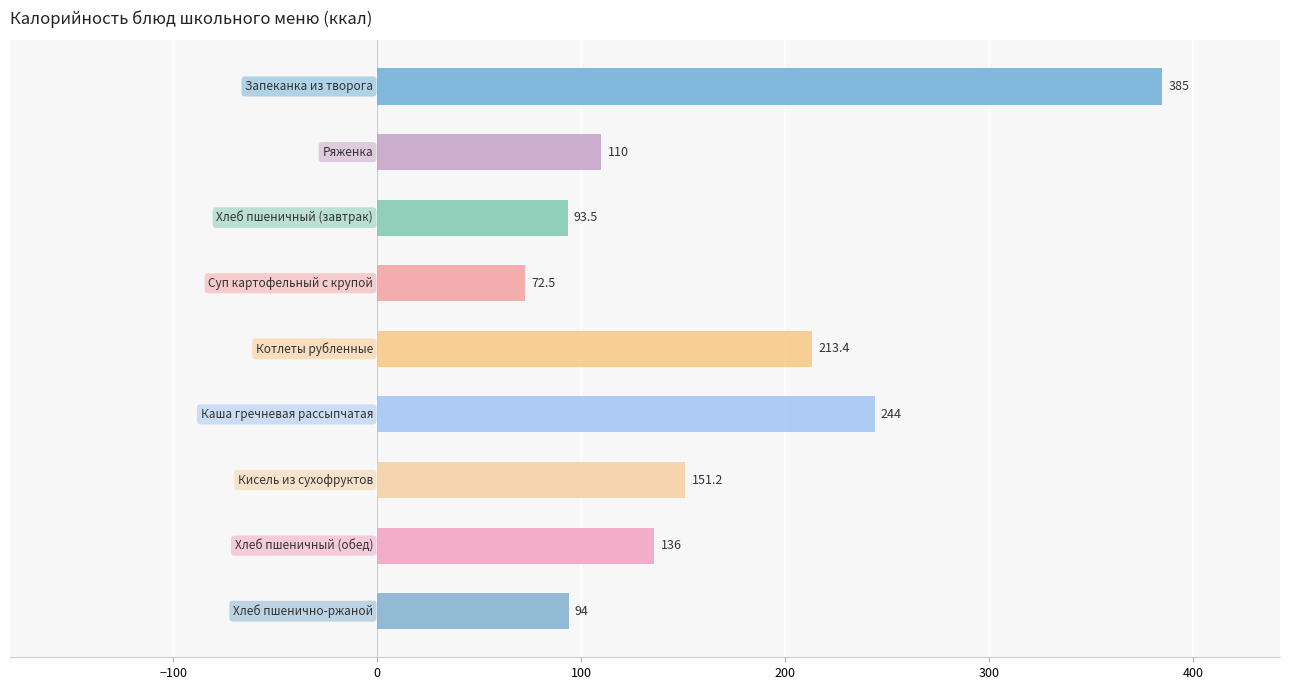

What is the maximum value shown in the chart?

385.0